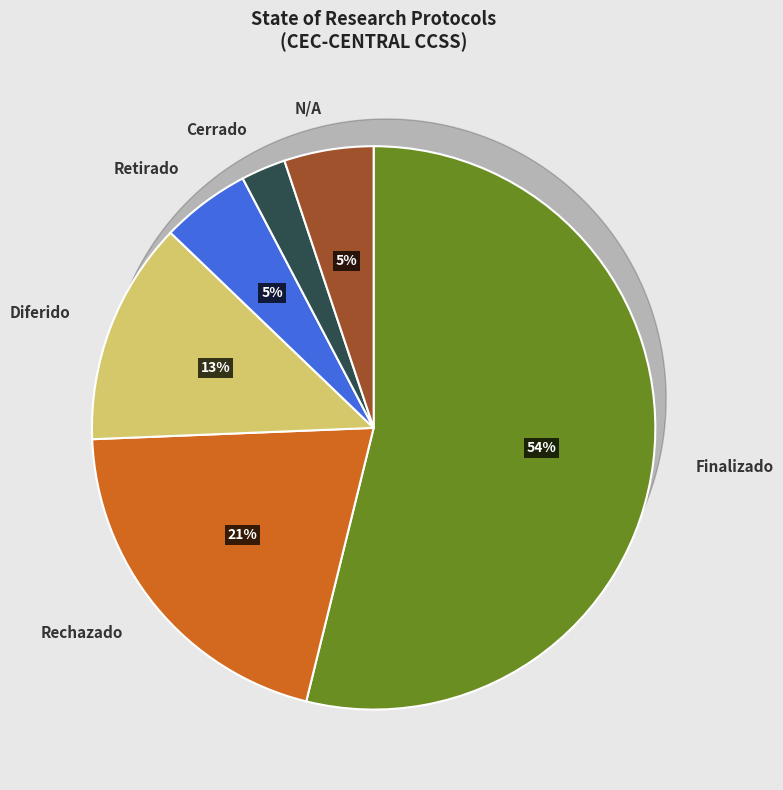

To the nearest percent, what is the average slice percentage?

17%